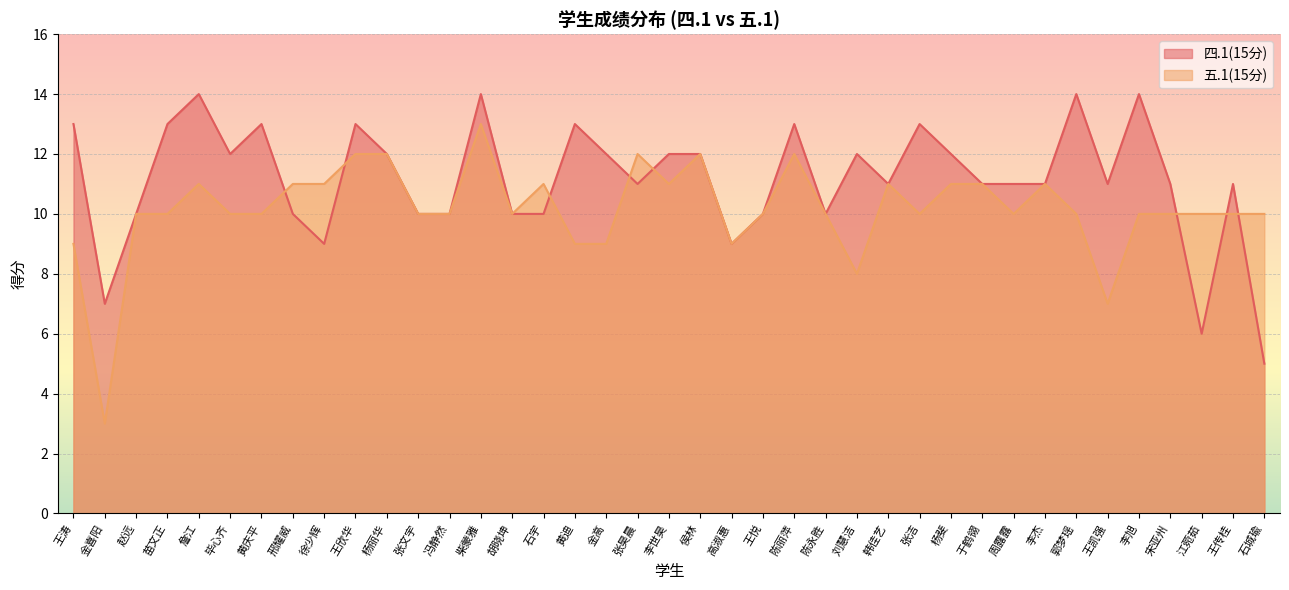

At 赵远, list the series in order from smallest to largest.

四.1(15分), 五.1(15分)